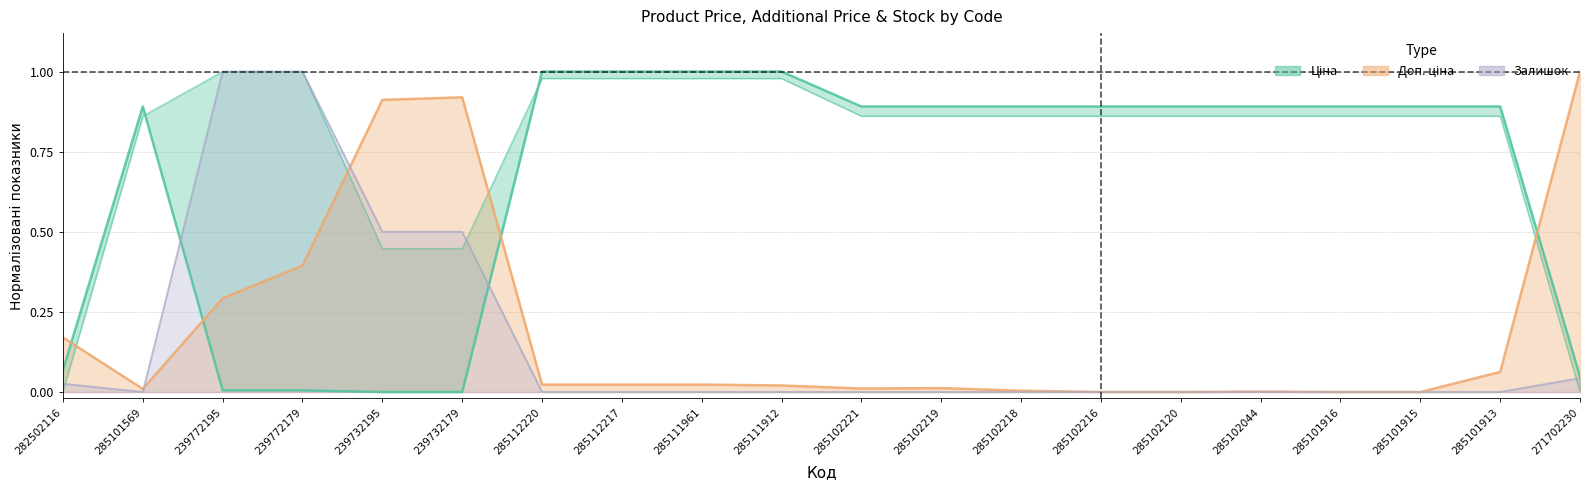

Rank the series at 285102221 from lowest to highest value.

Залишок, Доп. ціна, Ціна